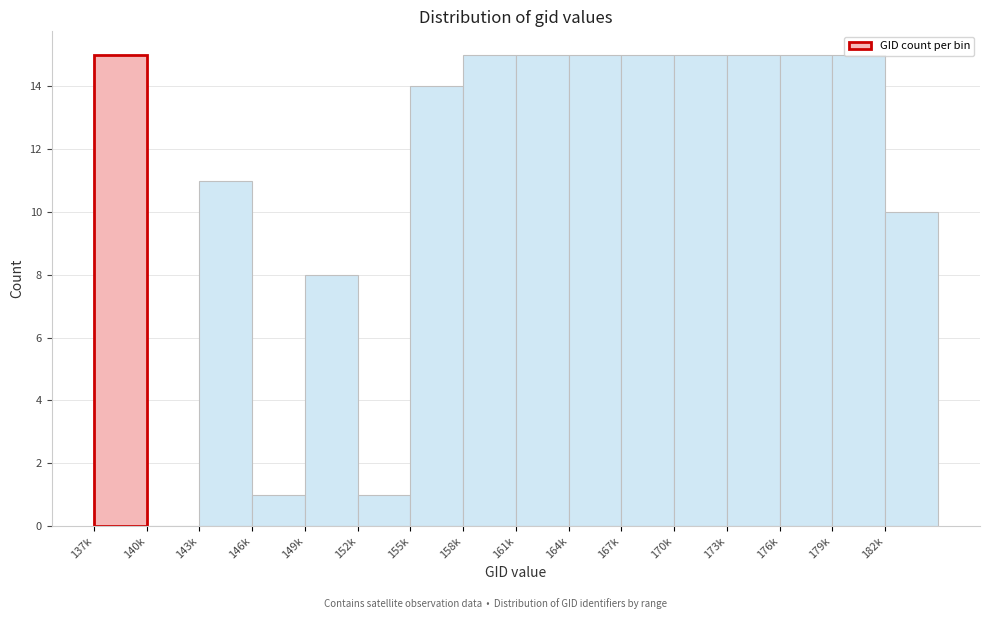

The chart shows a value of 1 at 152k. True or false?

True